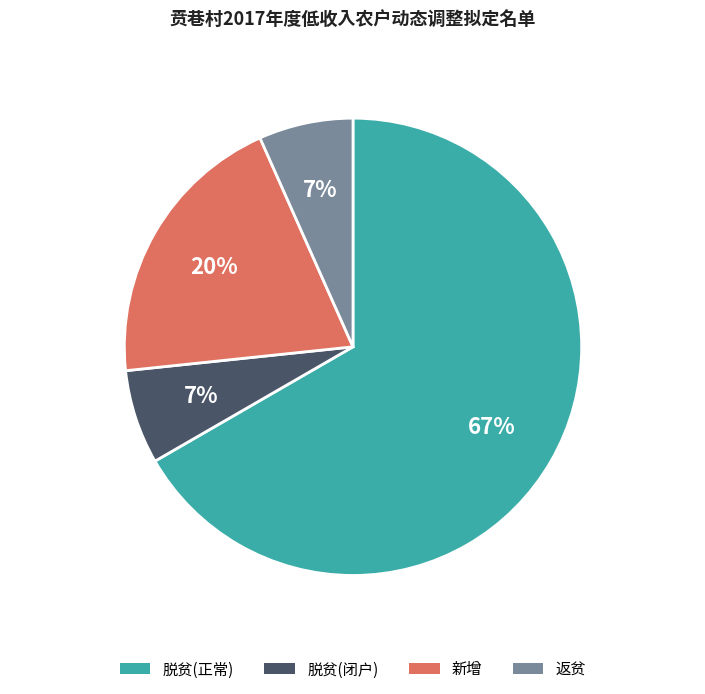

To the nearest percent, what is the combined percentage of 新增 and 返贫?

27%